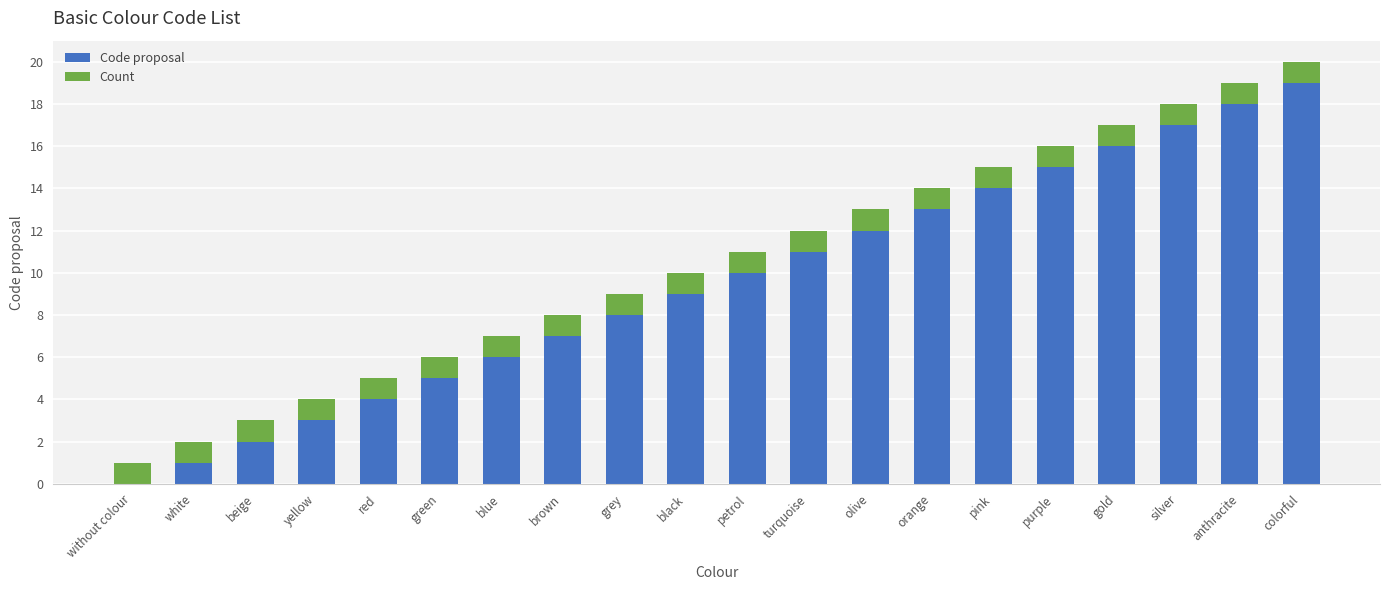

At which category is the sum across all series the highest?

colorful